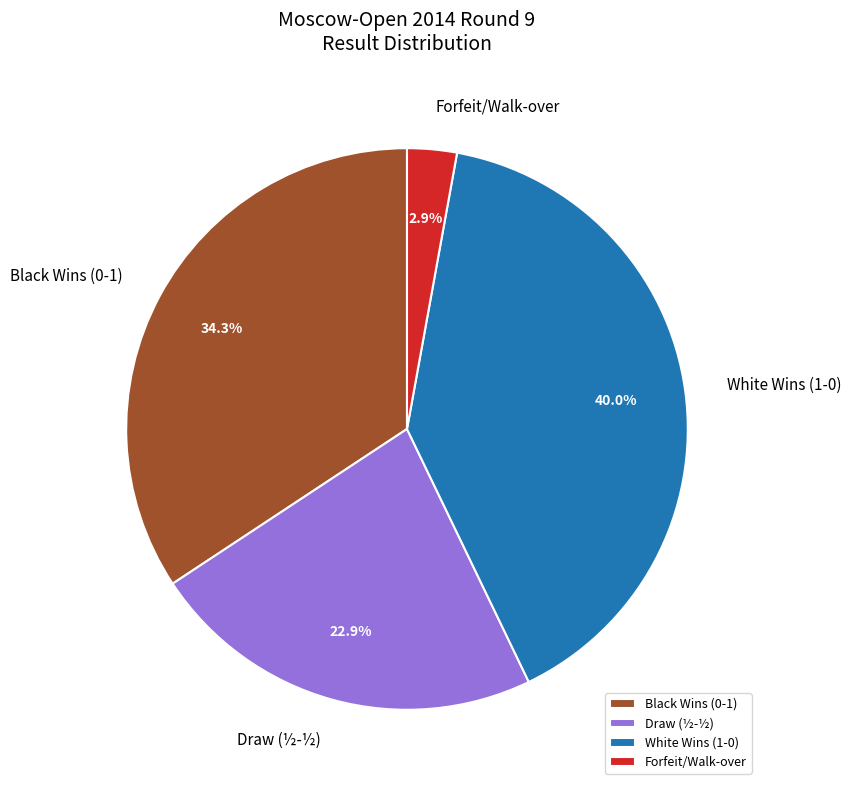

How many slices are in this pie chart?

4